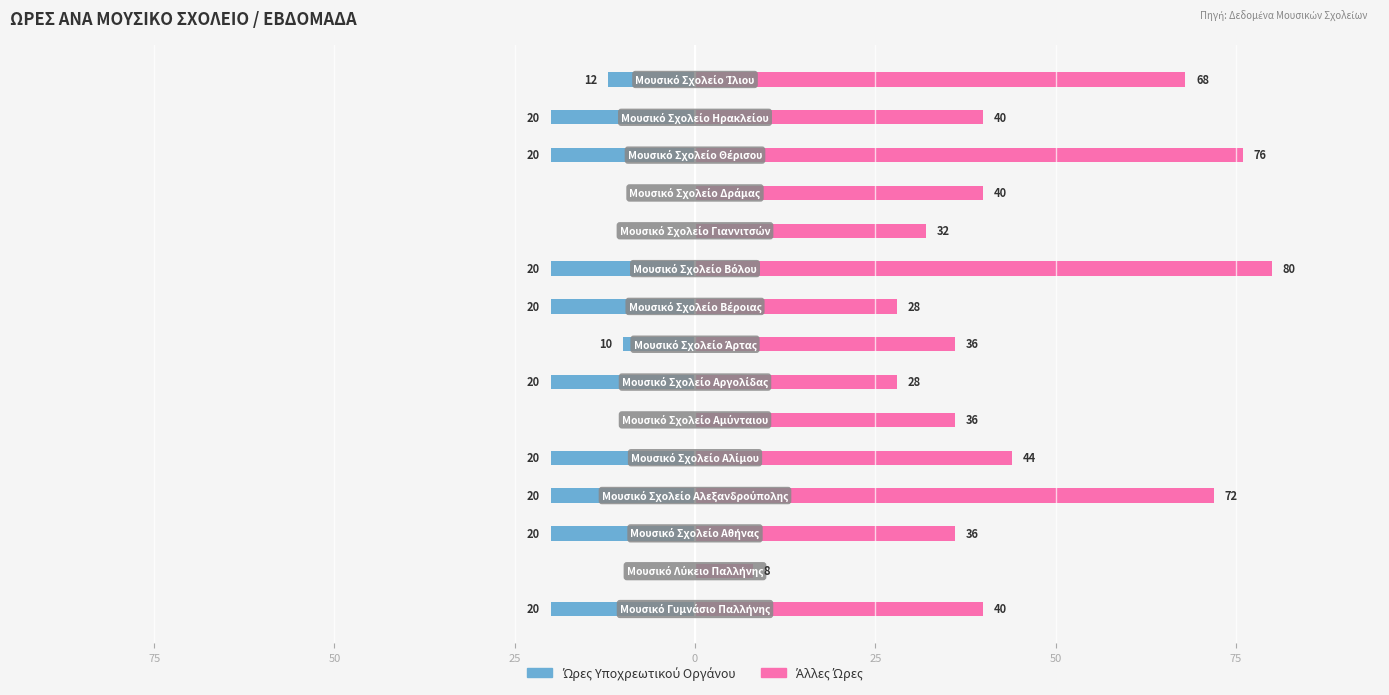

What are all the series names shown in the legend?

Ώρες Υποχρεωτικού Οργάνου, Άλλες Ώρες